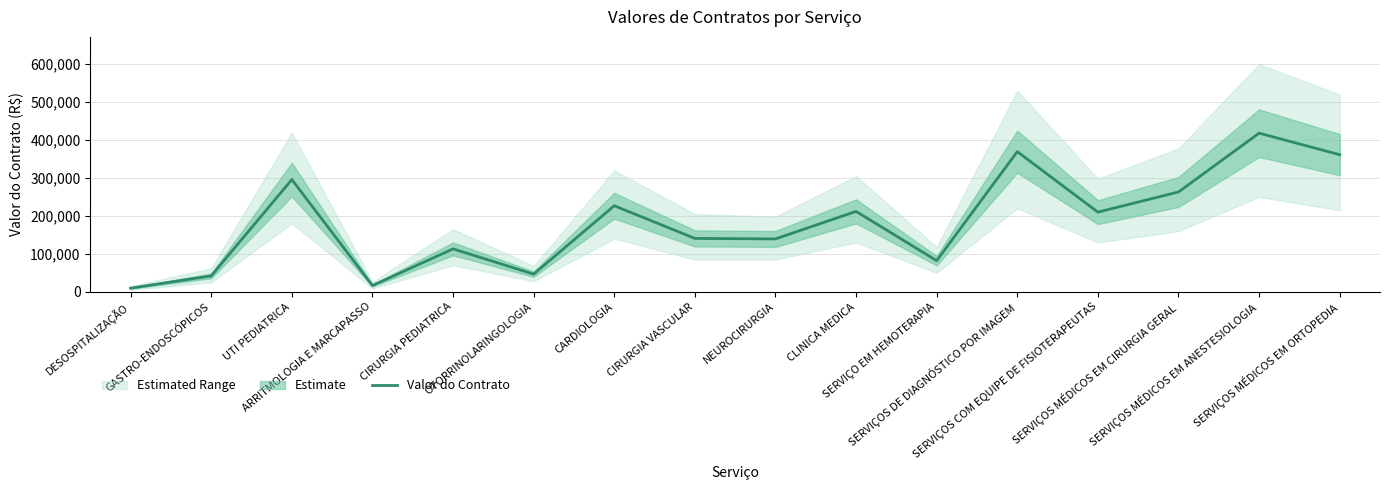

Where does the data first go above 209970?

UTI PEDIATRICA